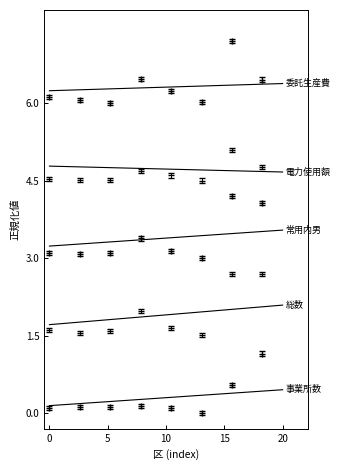

How many lines are shown in the chart?

5